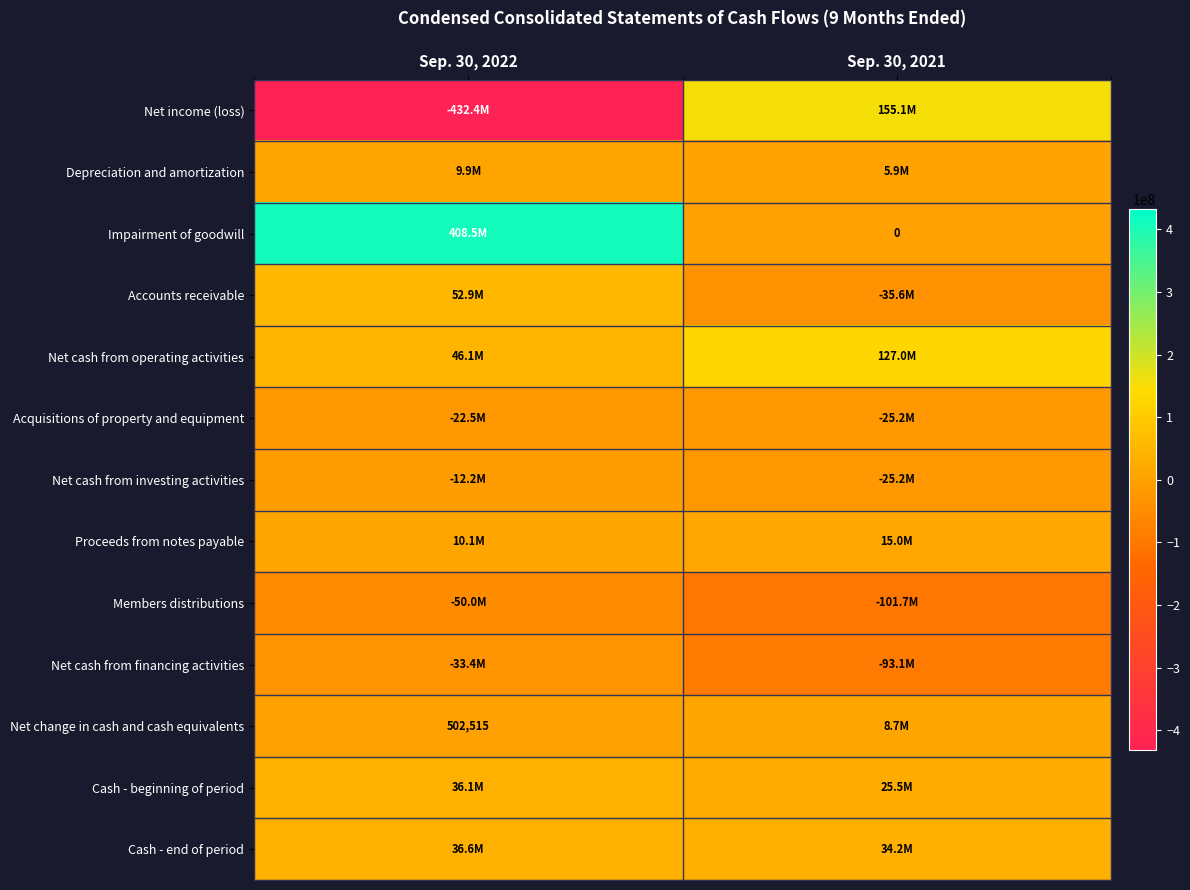

Is the value of Accounts receivable at Sep. 30, 2021 greater than the value of Proceeds from notes payable at Sep. 30, 2022?

No